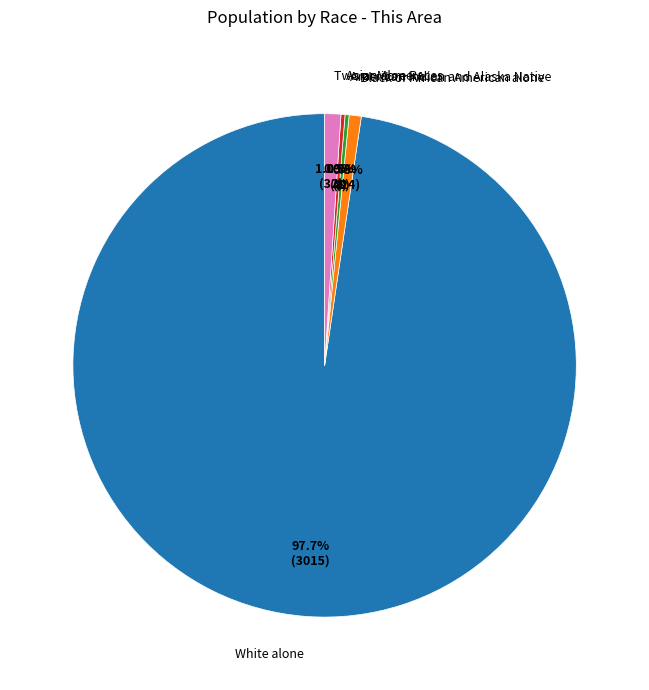

Does White alone account for over 50% of the chart?

Yes